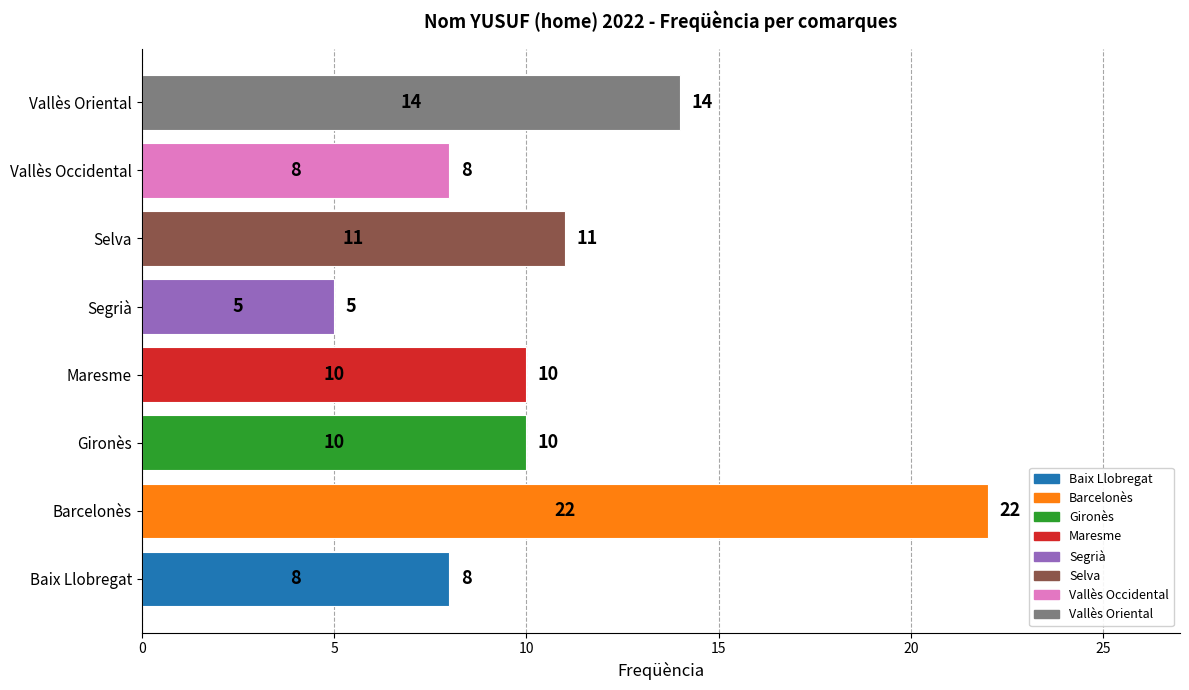

What is the minimum value shown in the chart?

5